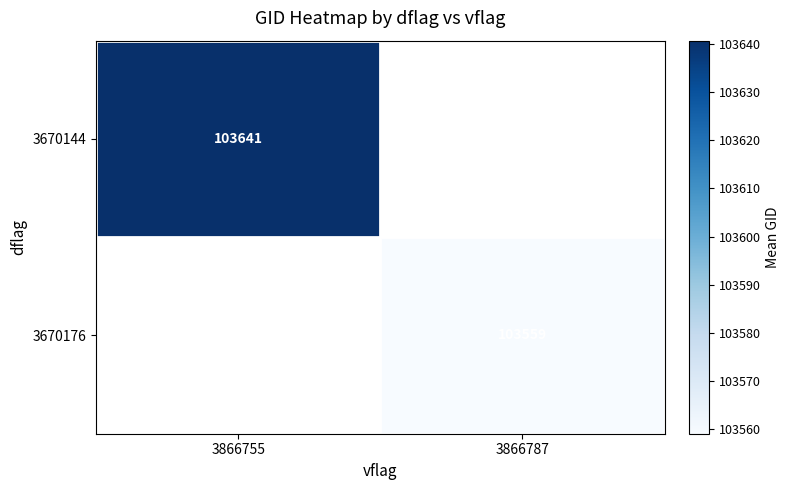

Rank the categories by 3670144 value from highest to lowest.

3866755, 3866787